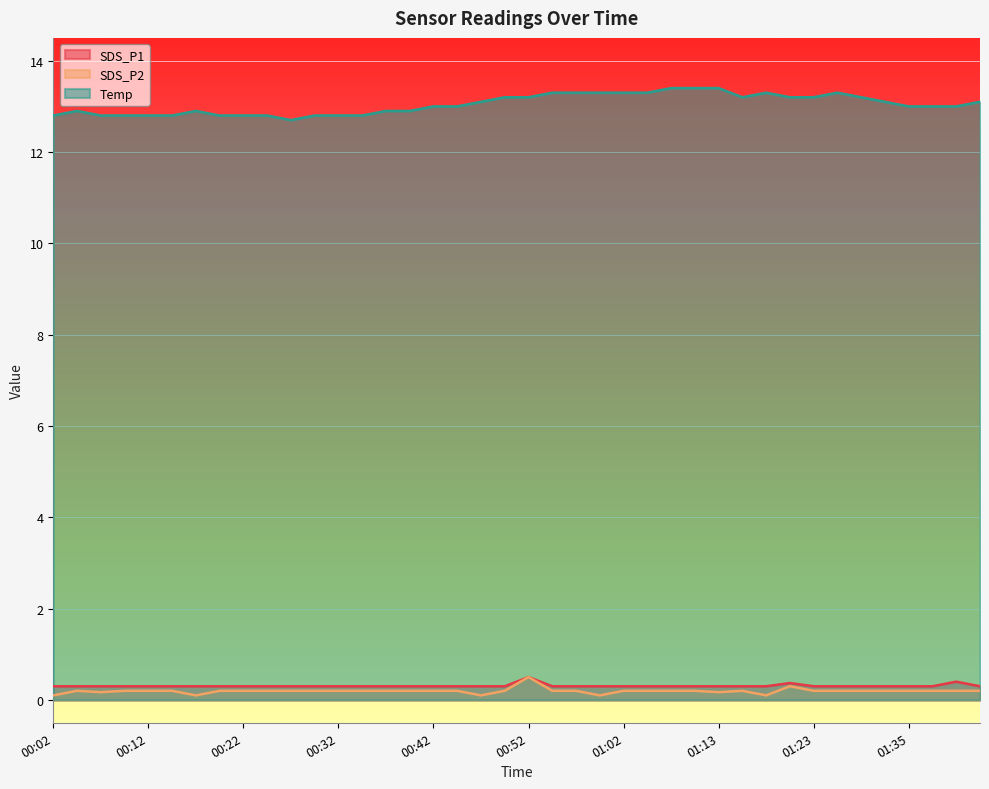

Is it true that Temp equals 5.3 at 01:37?

False